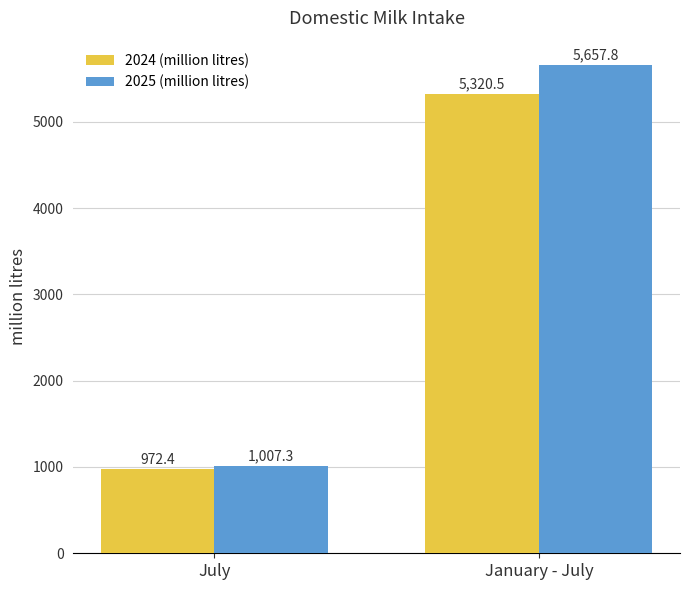

What is the label of the 1st bar from the right?

January - July